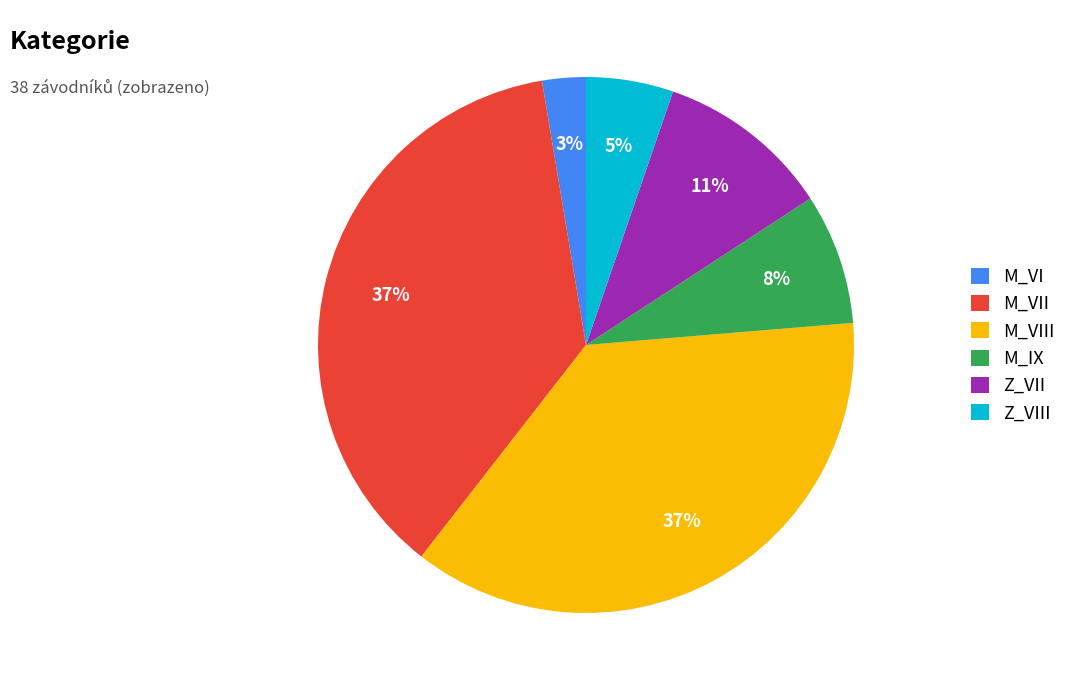

Do M_VIII and M_VII together represent more than half of the pie?

Yes